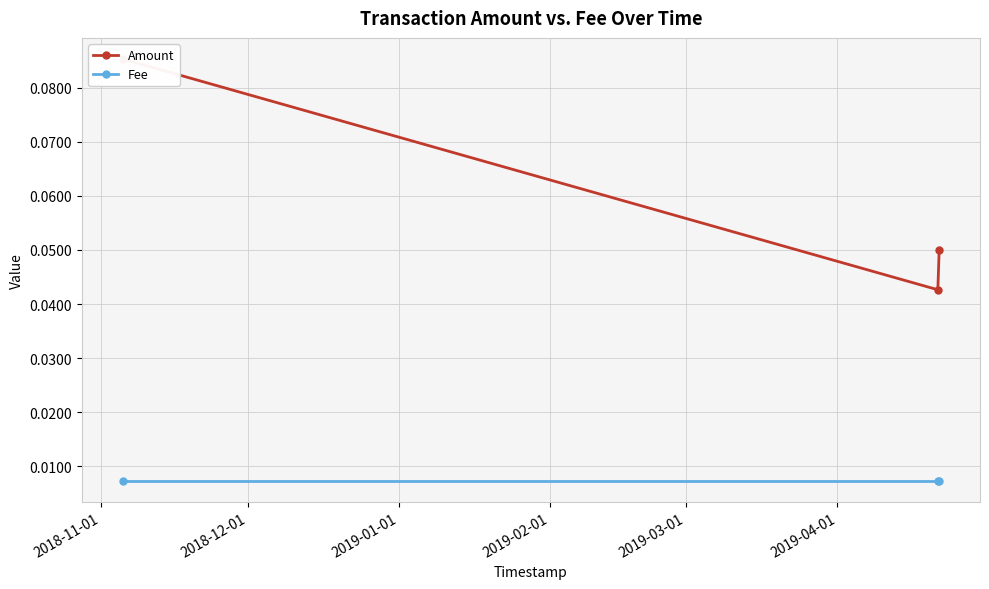

Rank the series at 2019-01-01 from highest to lowest value.

Amount, Fee